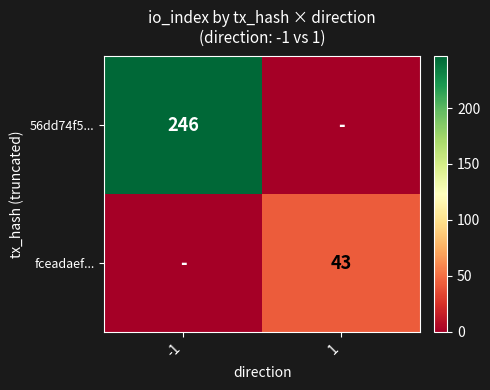

True or false: fceadaef... has a value of 14 at 1.

False